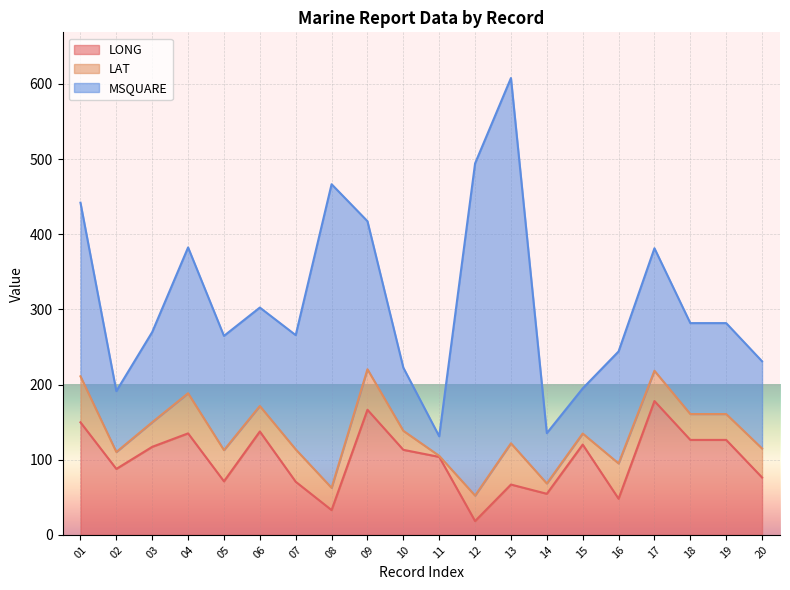

Reading left to right, list all the values displayed in this chart.

LONG: 01=149.8	02=87.8	03=117.2	04=135.1	05=71.3	06=137.6	07=70.7	08=33.0	09=166.5	10=113.2	11=103.8	12=18.4	13=67.0	14=54.7	15=120.2	16=48.1	17=178.1	18=126.4	19=126.4	20=76.4
LAT: 01=61.2	02=22.5	03=32.7	04=53.4	05=41.5	06=33.9	07=43.1	08=29.6	09=53.9	10=25.3	11=1.4	12=33.9	13=54.9	14=13.7	15=14.7	16=47.0	17=40.3	18=34.4	19=34.4	20=38.6
MSQUARE: 01=231.0	02=81.0	03=120.0	04=194.0	05=152.0	06=131.0	07=152.0	08=404.0	09=197.0	10=84.0	11=26.0	12=442.0	13=486.0	14=67.0	15=60.0	16=149.0	17=163.0	18=121.0	19=121.0	20=116.0